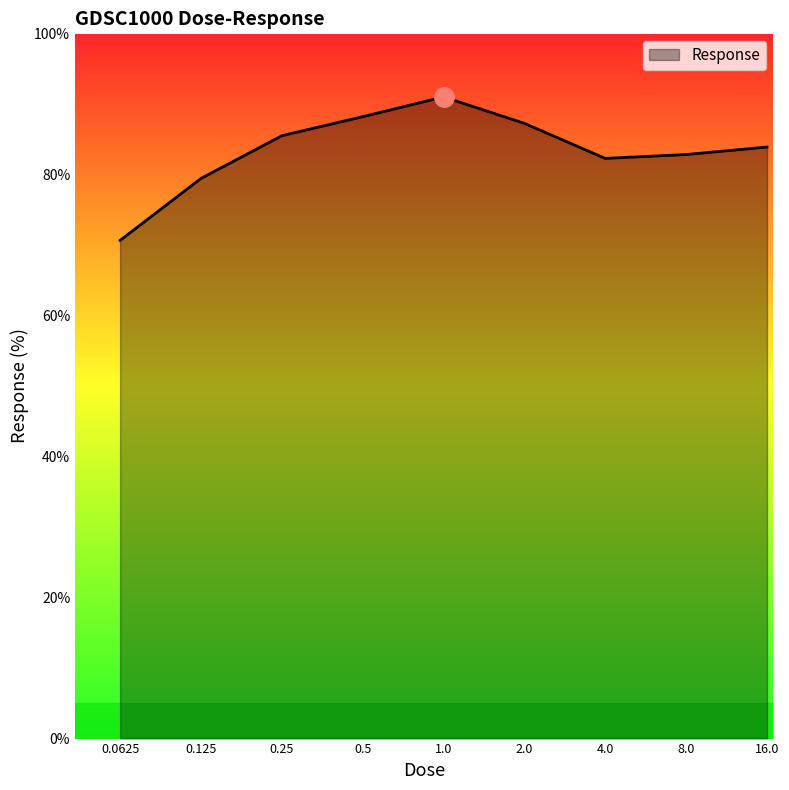

What is the maximum value shown in the chart?

91.0